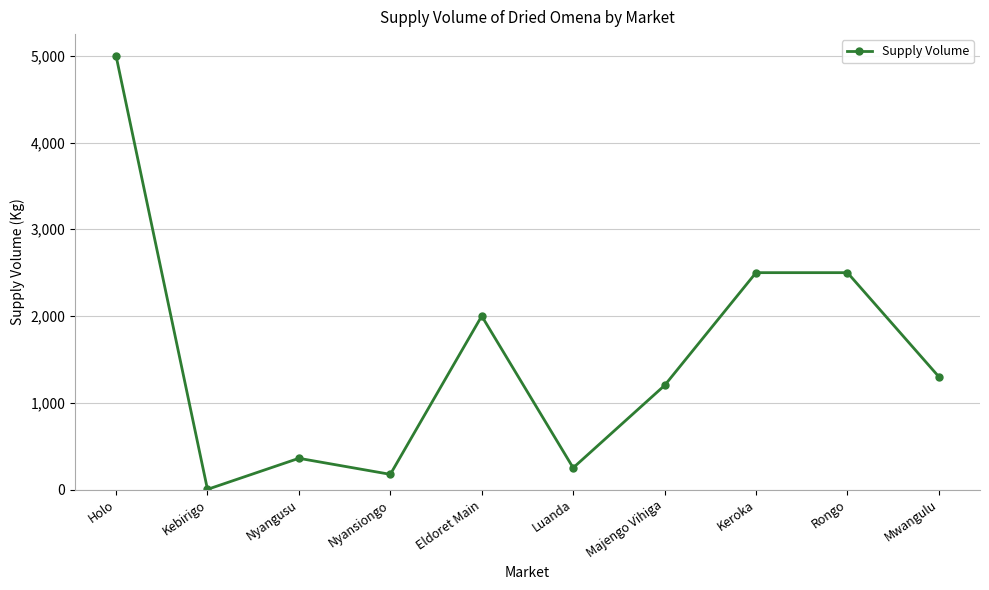

What position from the left is Luanda?

6